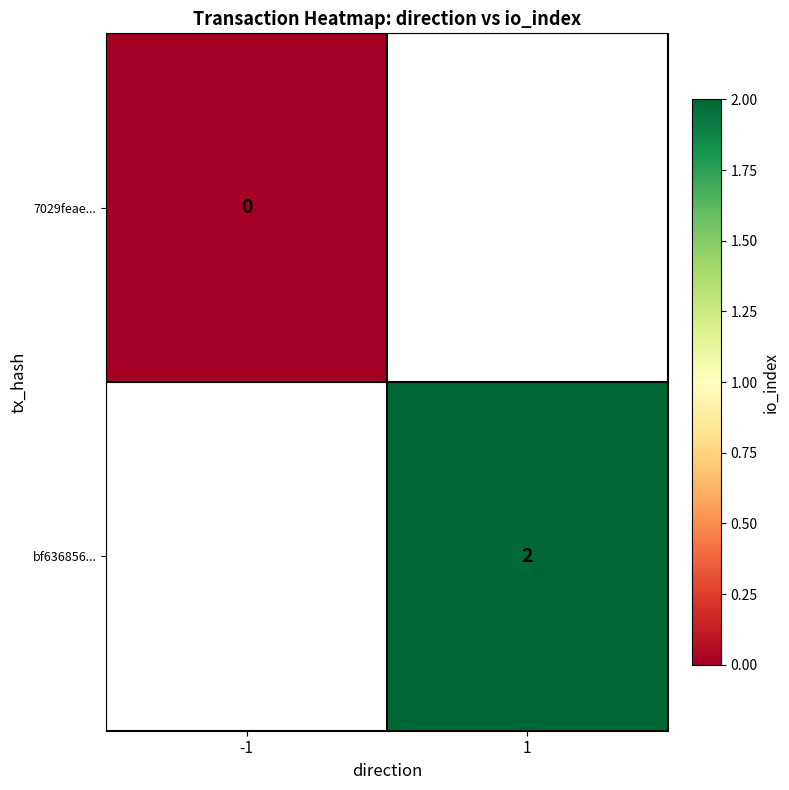

Is it true that bf636856... equals 1 at 1?

False